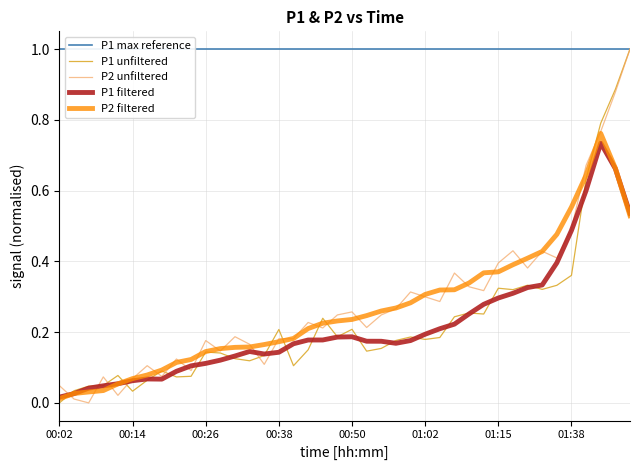

Is the value of P1 max reference at 21 greater than the value of P2 filtered at 01:38?

Yes